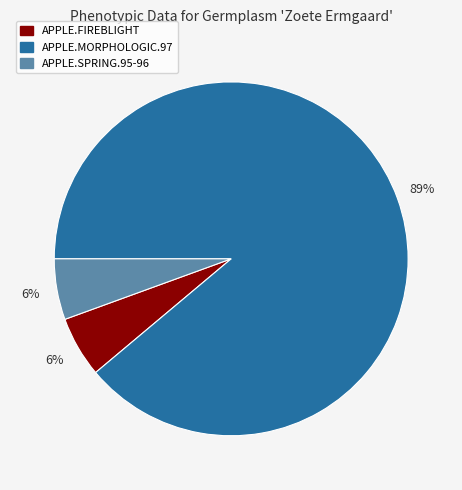

Which slice represents more than half of the pie?

APPLE.MORPHOLOGIC.97